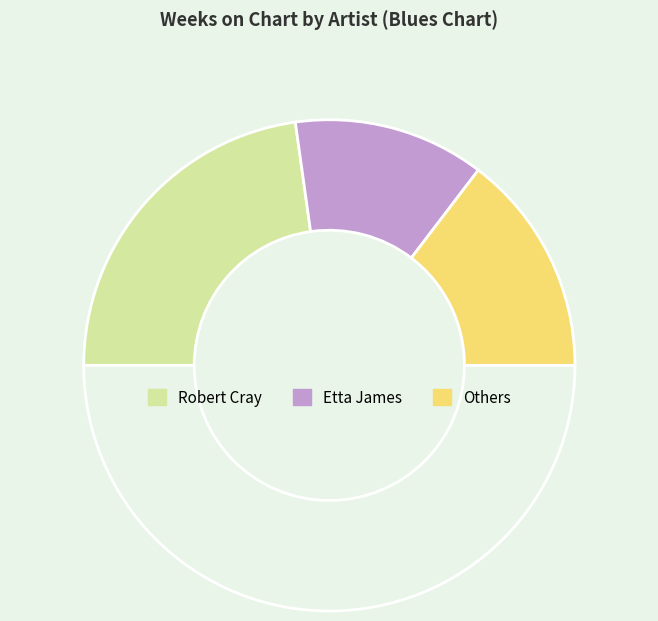

Is there any slice that represents more than half of the pie?

No